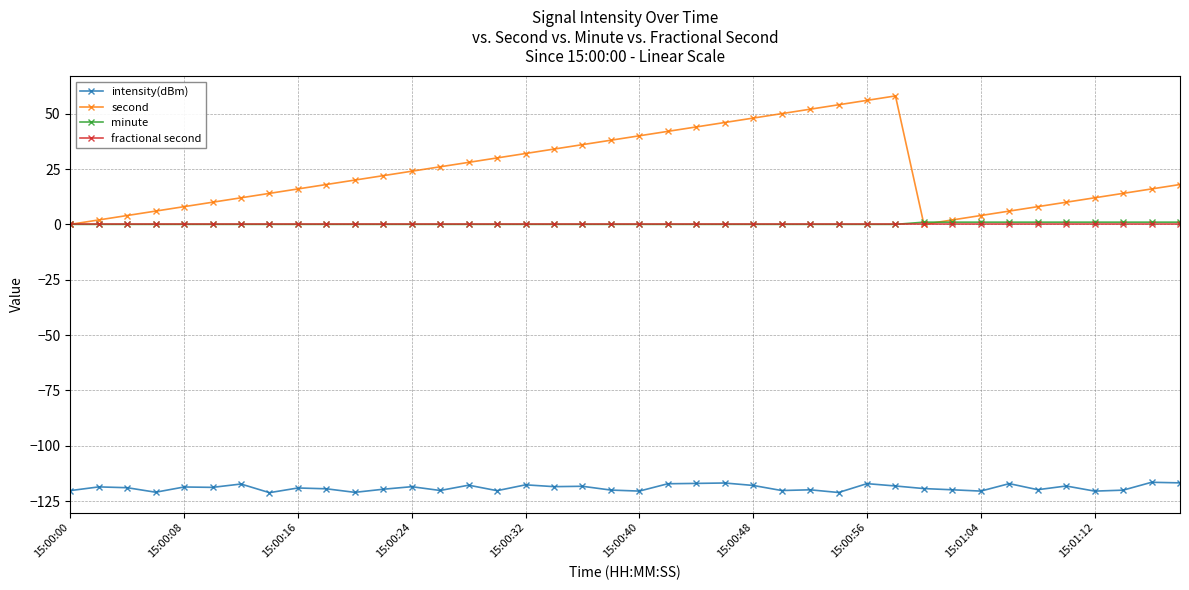

What is the smallest value displayed?

-121.1